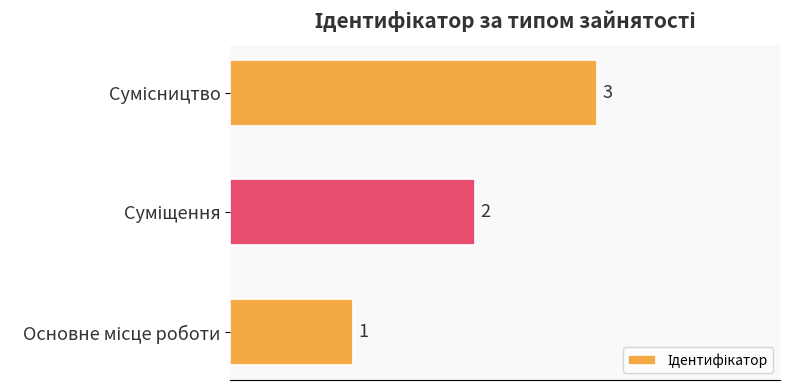

Count the values in the range 1 to 3.

3